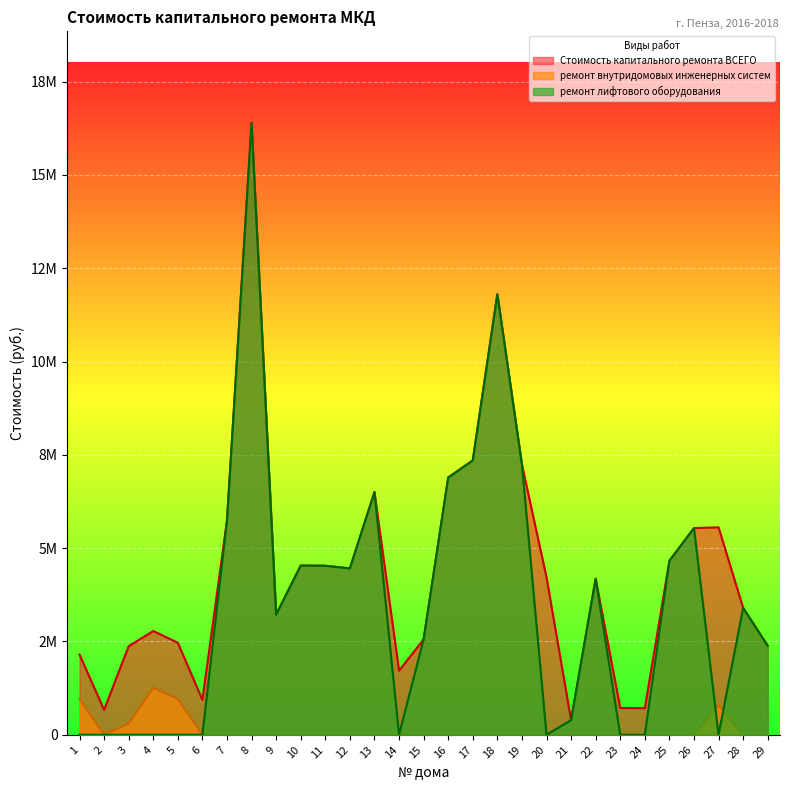

At which label does ремонт внутридомовых инженерных систем reach its minimum?

2